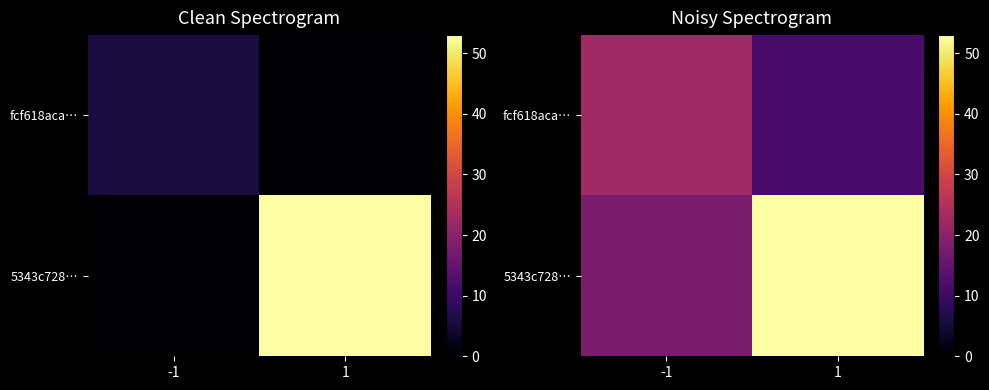

List the series in order of their peak value, lowest first.

fcf618aca…, 5343c728…